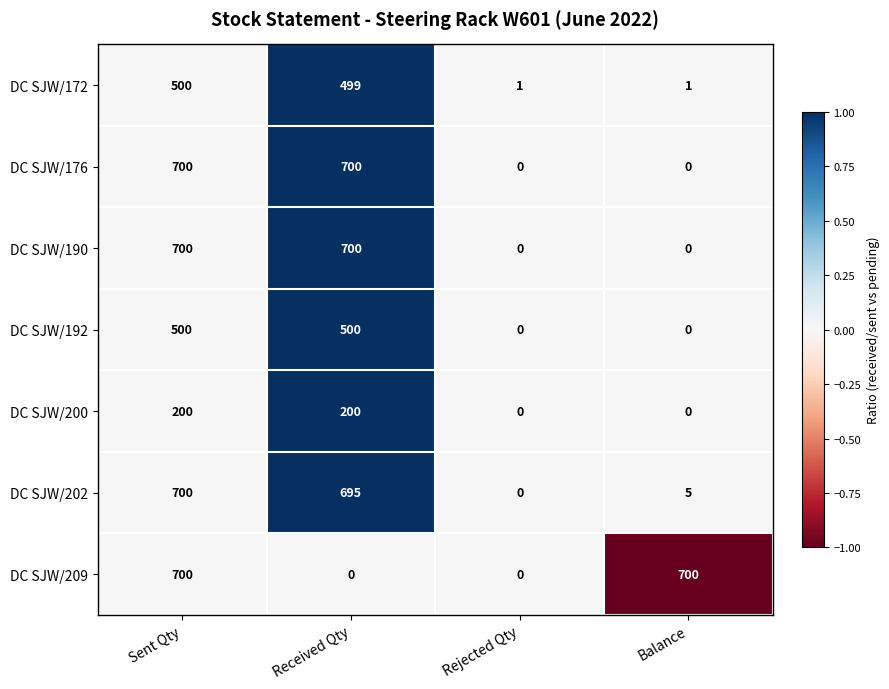

Reading right to left, what are all the values shown in this chart?

DC SJW/172: 1	1	499	500
DC SJW/176: 0	0	700	700
DC SJW/190: 0	0	700	700
DC SJW/192: 0	0	500	500
DC SJW/200: 0	0	200	200
DC SJW/202: 5	0	695	700
DC SJW/209: 700	0	0	700